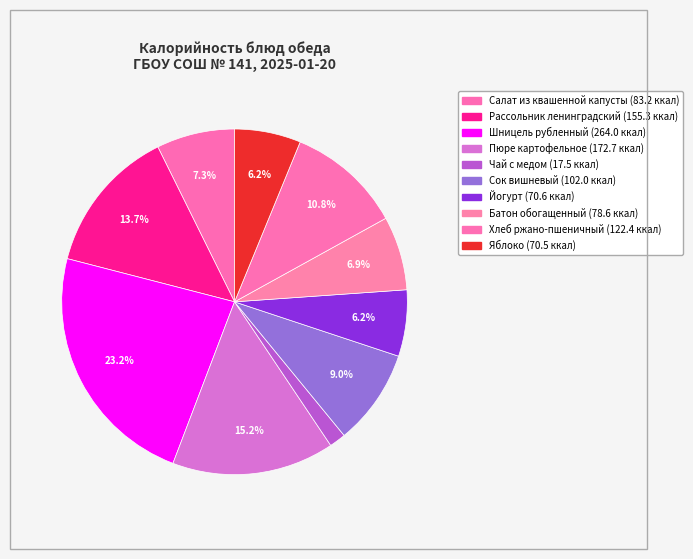

Is it true that Шницель рубленный is 23% of the pie?

True